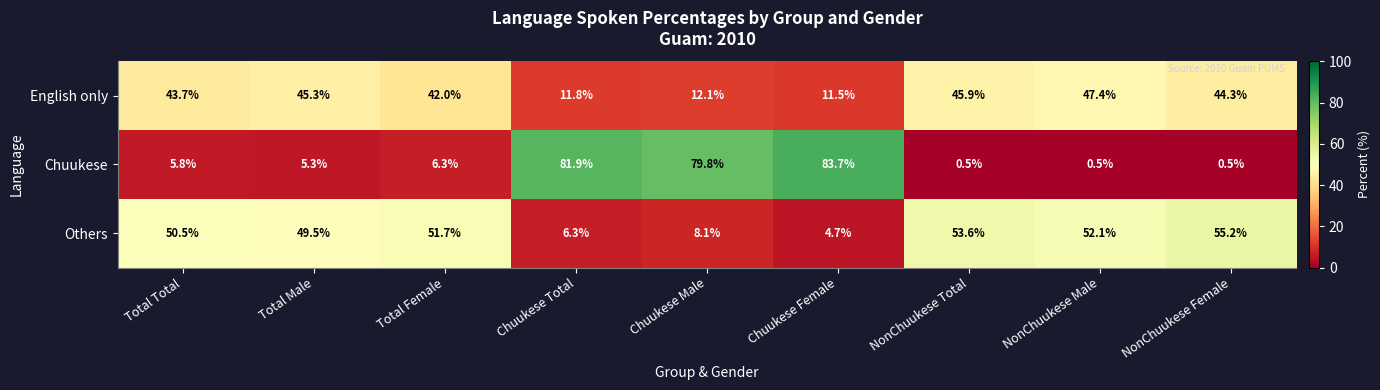

Is it true that English only equals 11.5 at Chuukese Female?

True